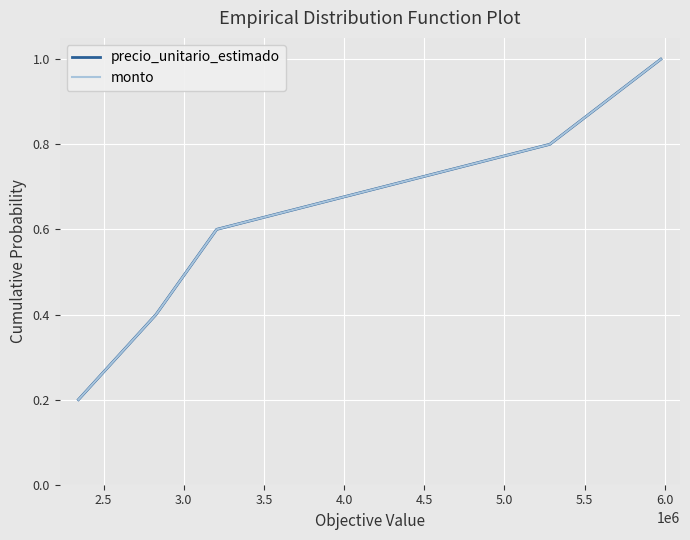

Does the chart have visible grid lines?

Yes